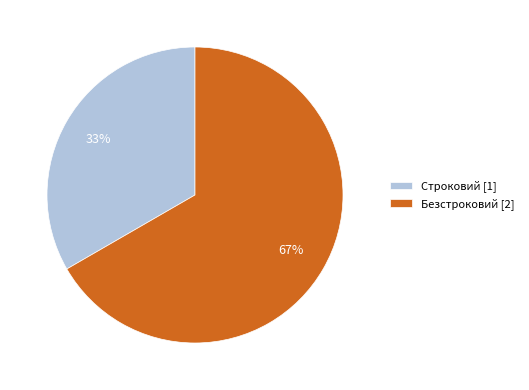

The Строковий slice represents 48% of the pie. True or false?

False